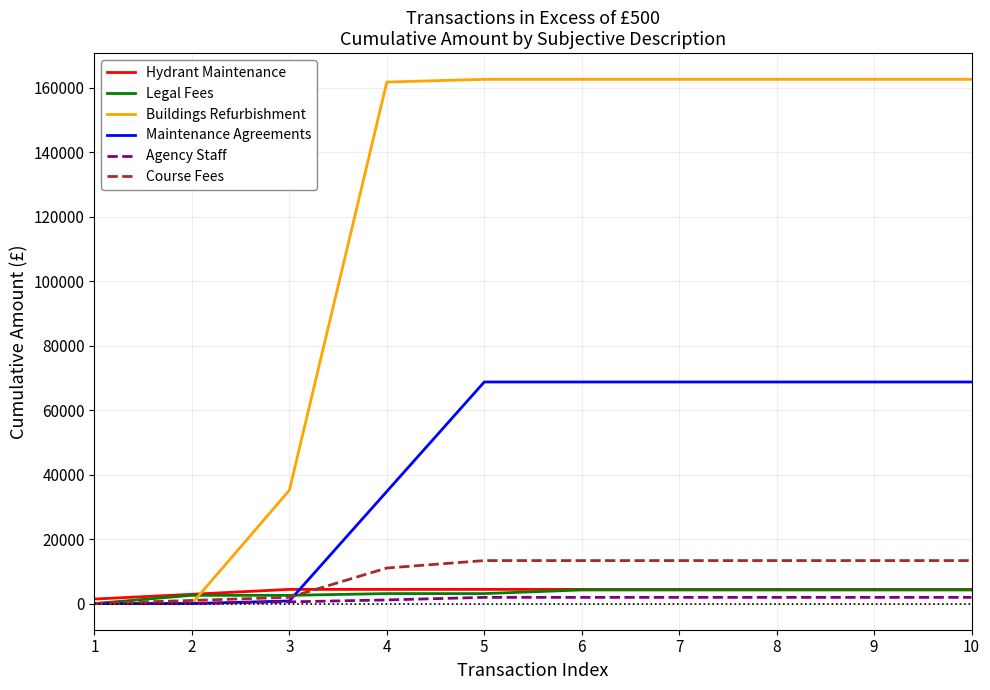

Where does the Agency Staff series first go above 1907?

5